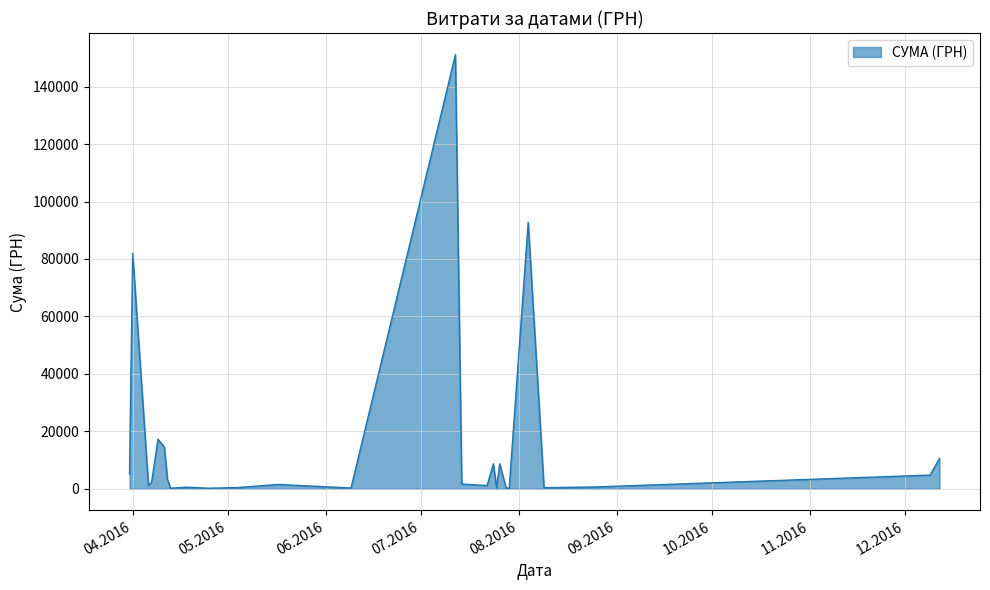

How many categories are shown in the chart?

26